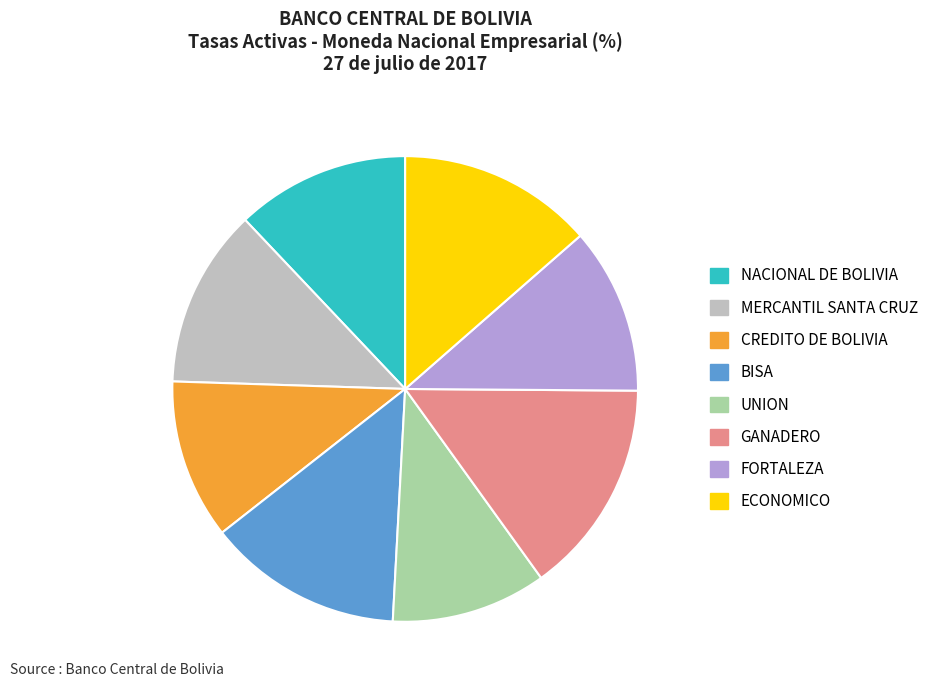

Is there any slice that represents more than half of the pie?

No